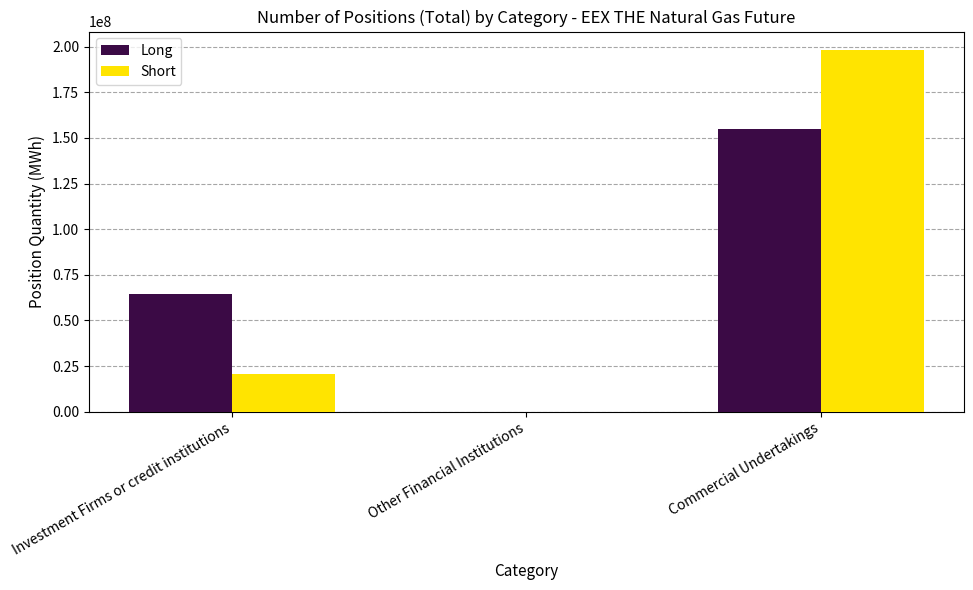

Which category has the highest value across all series?

Commercial Undertakings